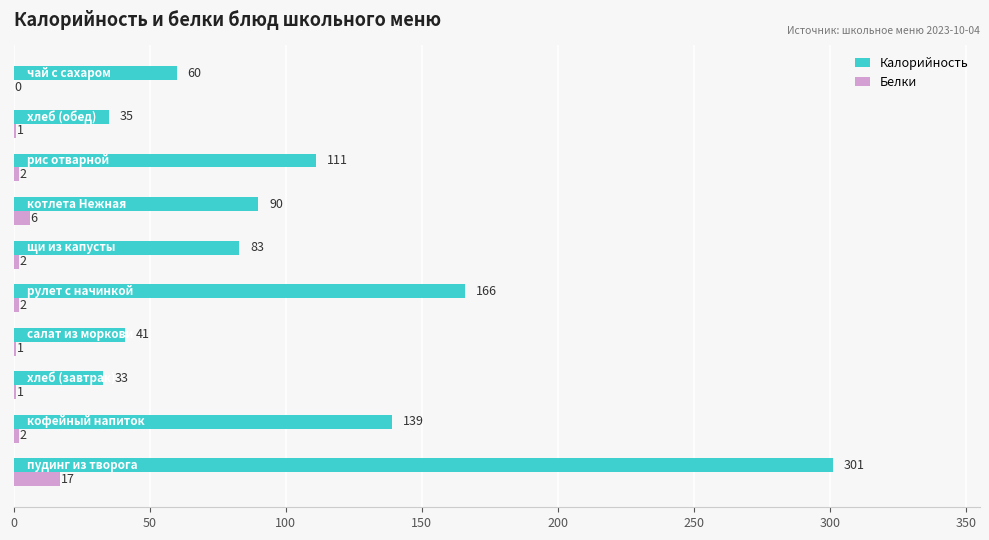

What is the highest value of the Калорийность series?

301